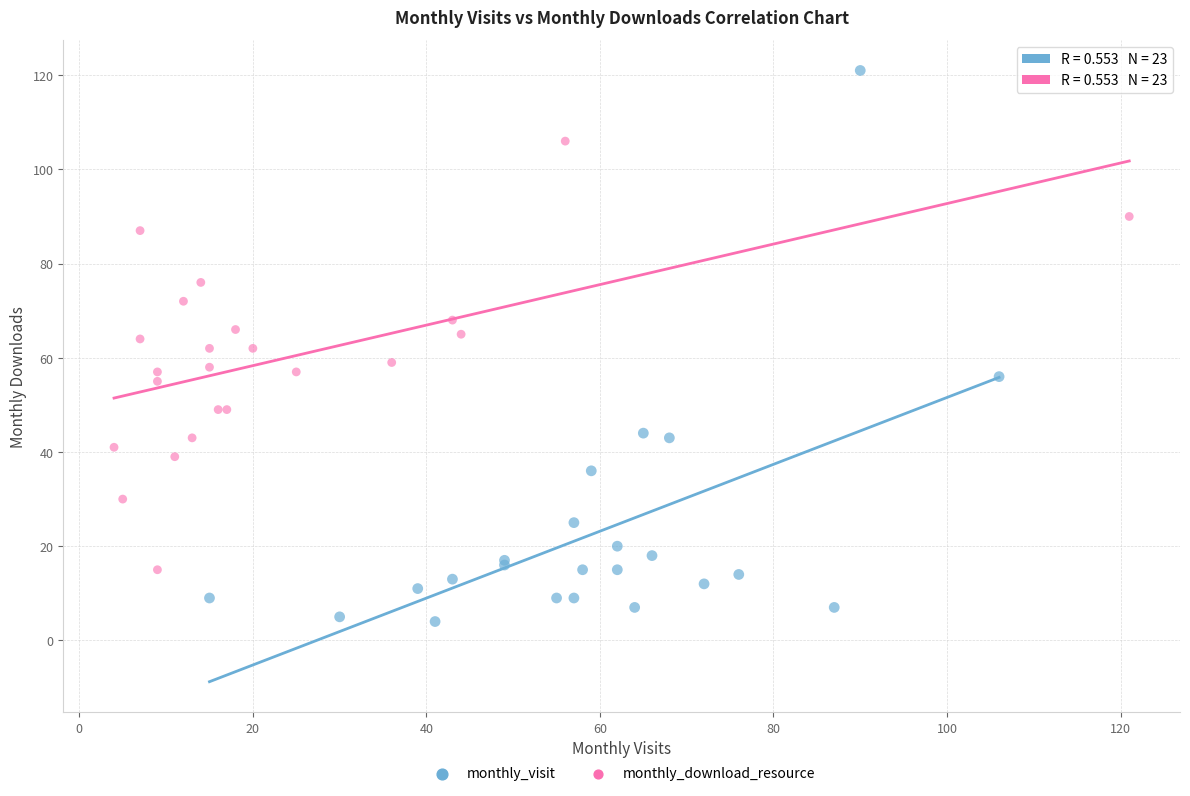

Which series contains the lowest Y value?

monthly_visit